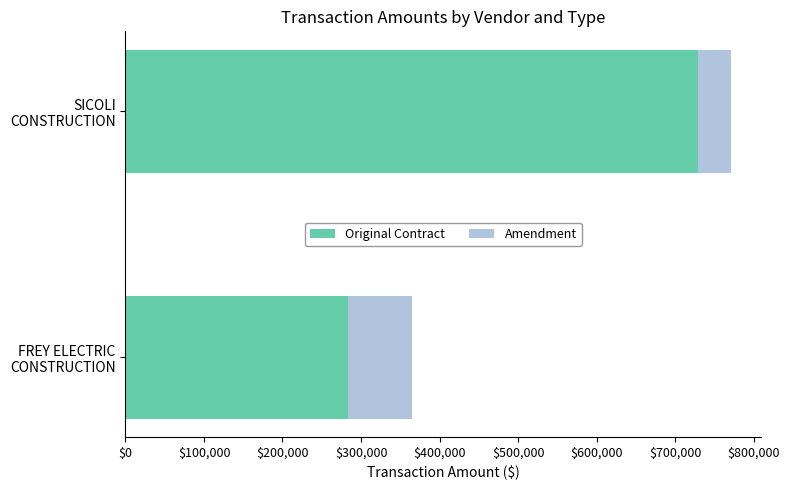

What is the maximum value for Original Contract?

729700